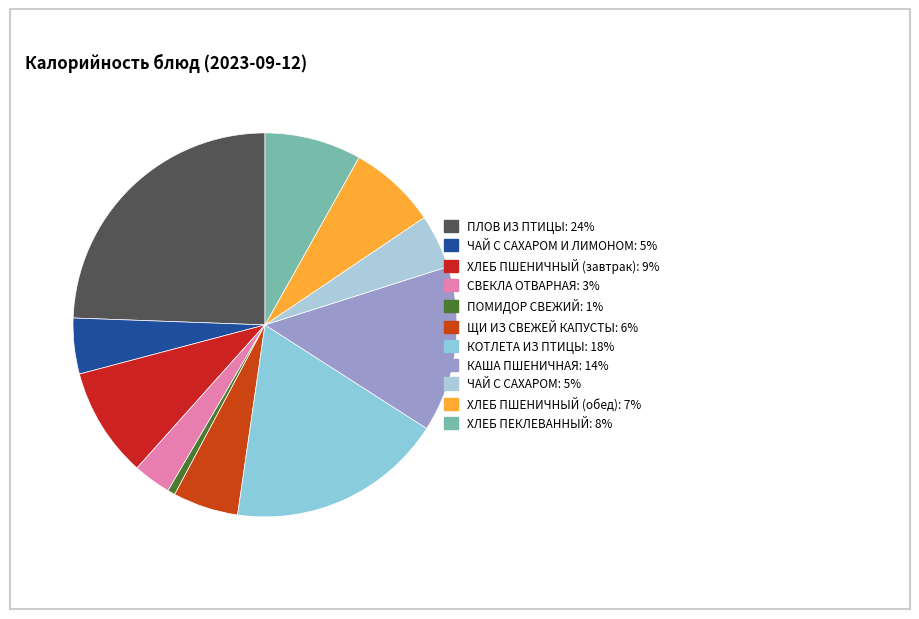

What is the smallest slice in the pie chart?

ПОМИДОР СВЕЖИЙ